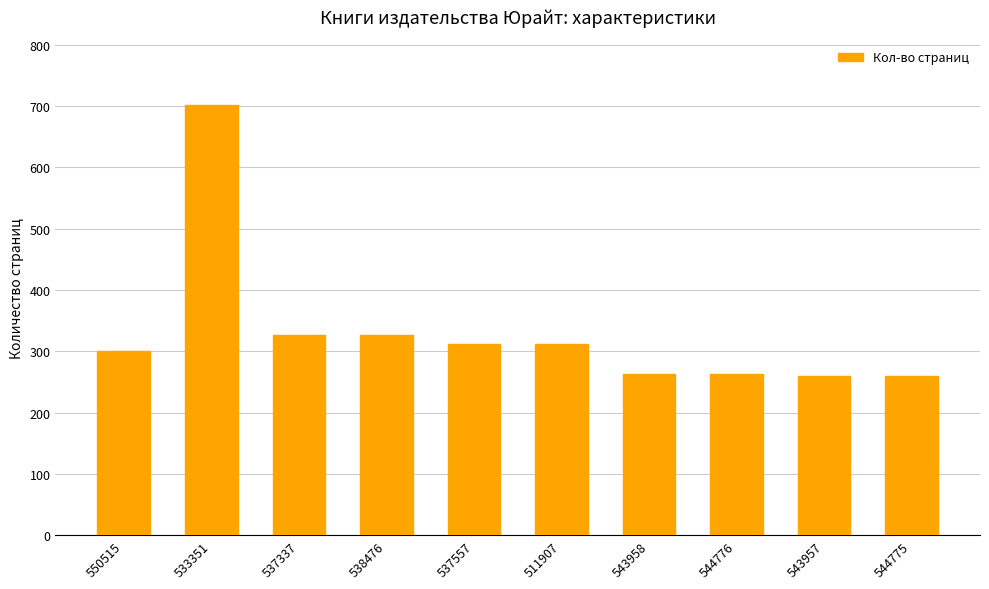

Reading left to right, what are all the values shown in this chart?

301	702	326	326	312	312	263	263	259	259